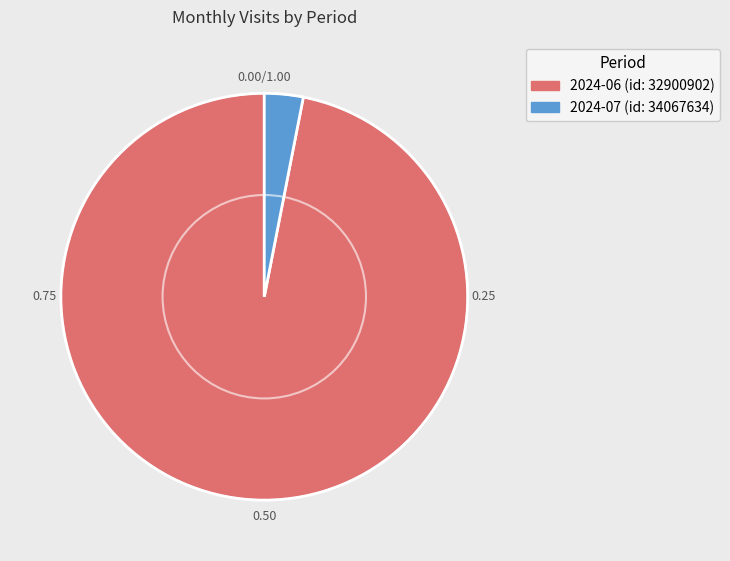

What is the ratio of the value at 2024-06 (id: 32900902) to the value at 2024-07 (id: 34067634)?

31.5